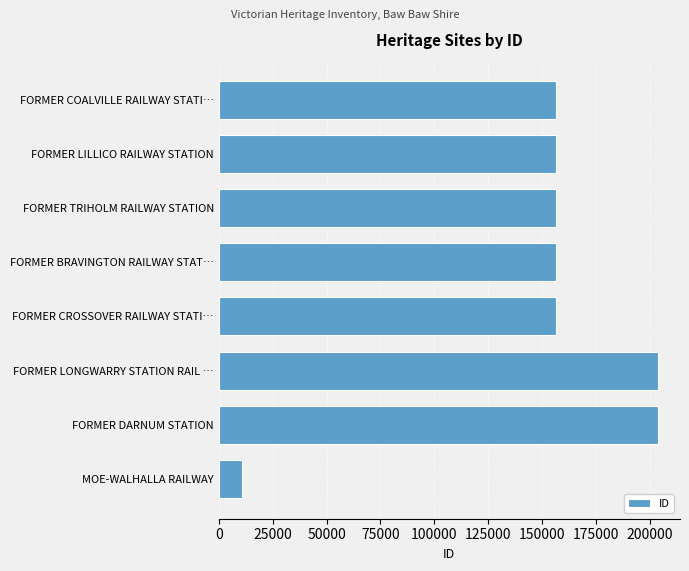

The chart shows a value of 203712 at FORMER DARNUM STATION. True or false?

True